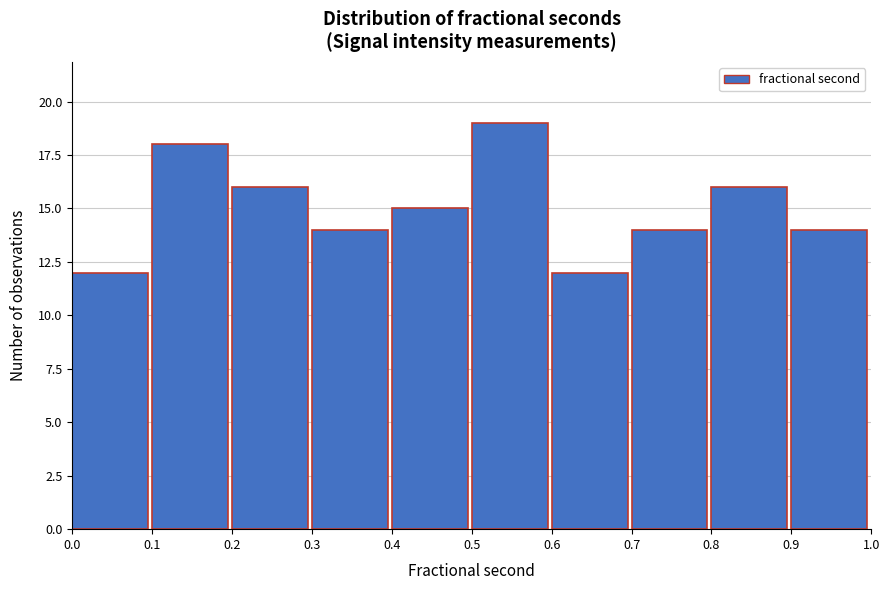

Reading left to right, transcribe this chart: for each bar, give the range it covers on the x-axis and its height. The values are not printed on the chart, so give them approximately, as read against the axis.

0.0 to 0.1: 12
0.1 to 0.2: 18
0.2 to 0.3: 16
0.3 to 0.4: 14
0.4 to 0.5: 15
0.5 to 0.6: 19
0.6 to 0.7: 12
0.7 to 0.8: 14
0.8 to 0.9: 16
0.9 to 1.0: 14